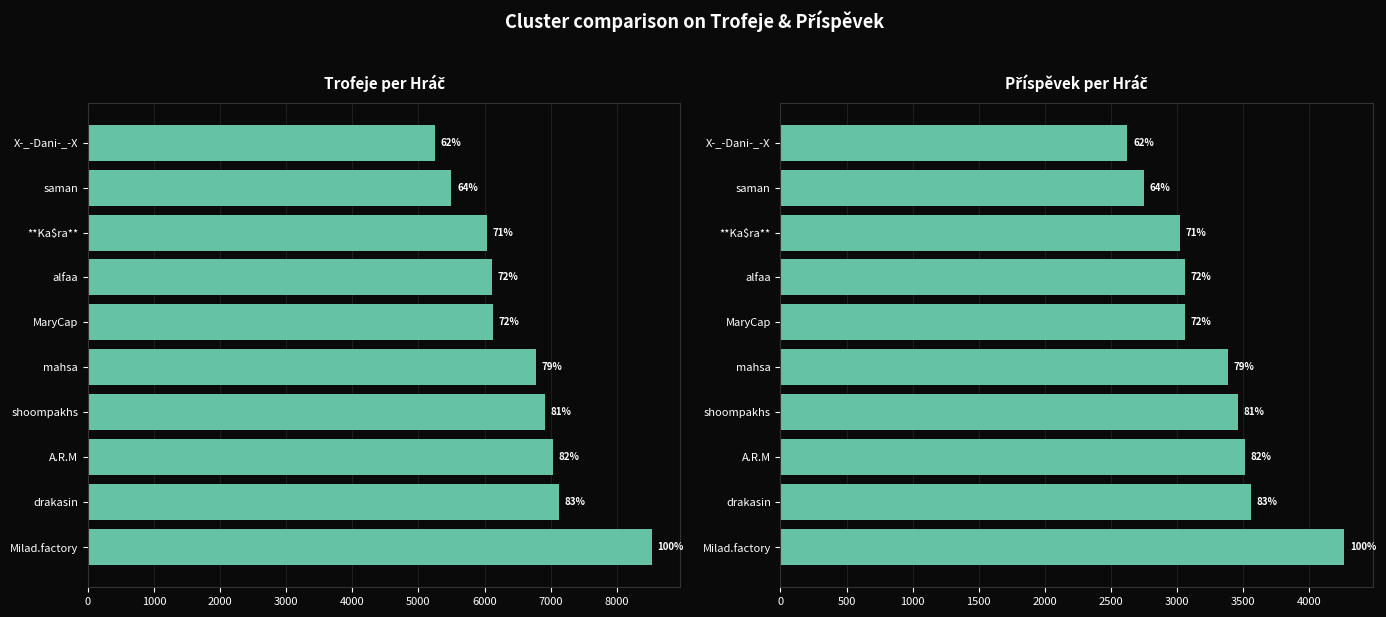

What is the approximate value of Trofeje per Hráč at shoompakhs?

6919